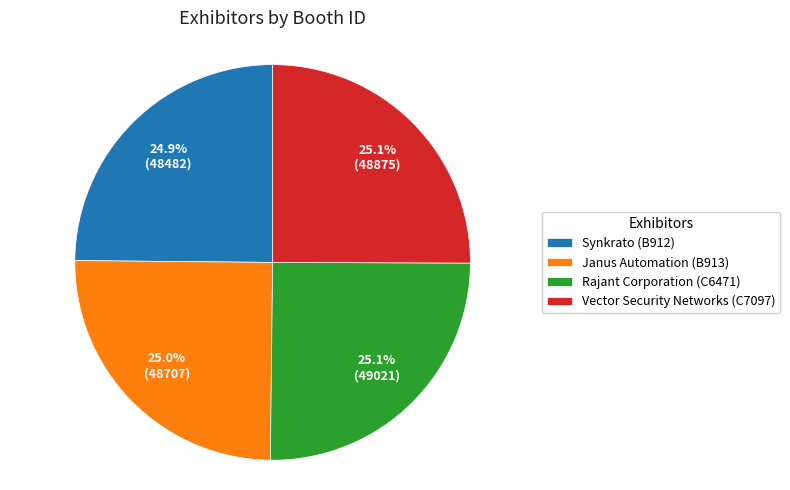

What is the ratio of the value at Janus Automation (B913) to the value at Synkrato (B912)?

1.0